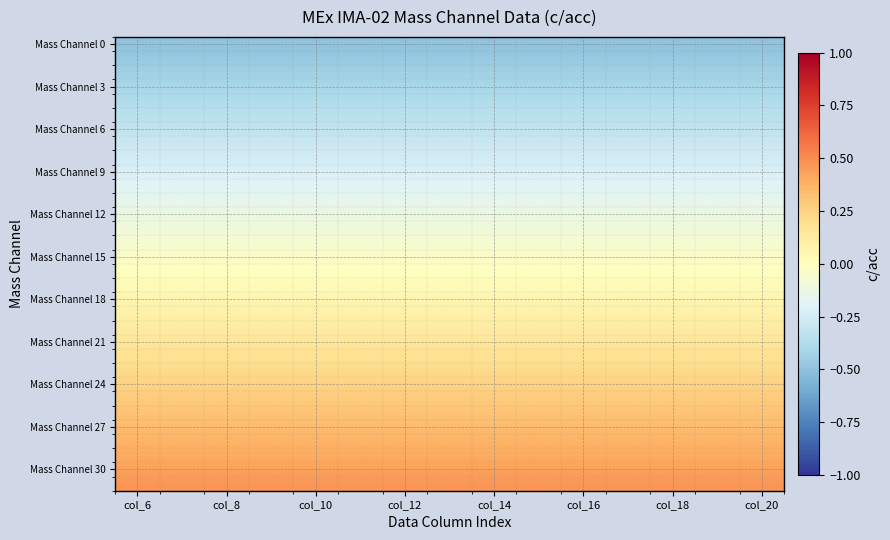

Which series has the largest range (max minus min)?

Mass Channel 0